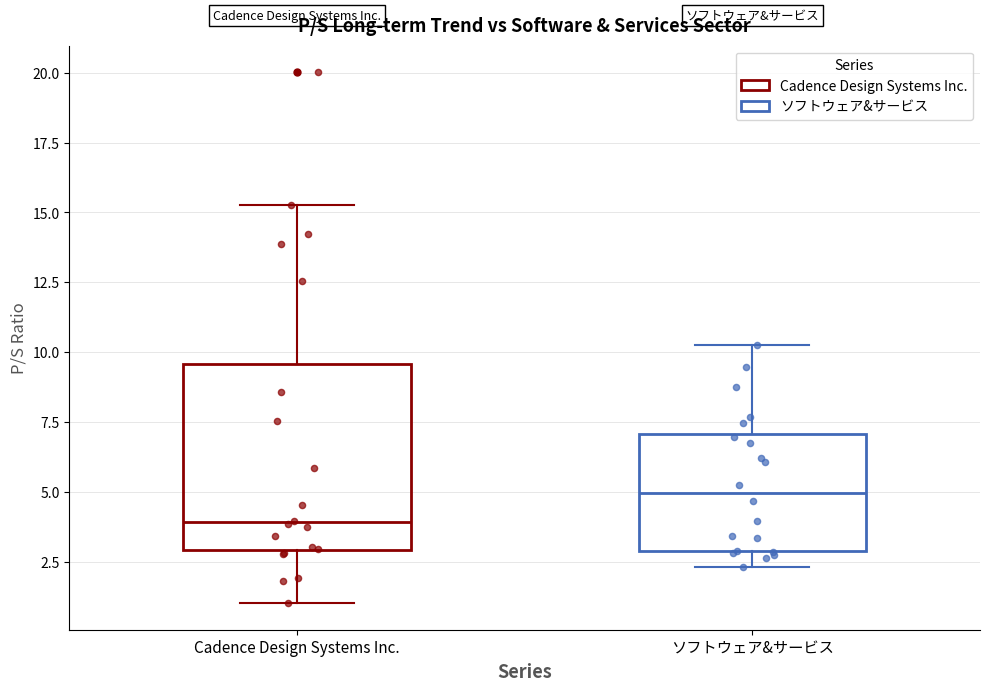

Which box's median line is the lowest?

Cadence Design Systems Inc.